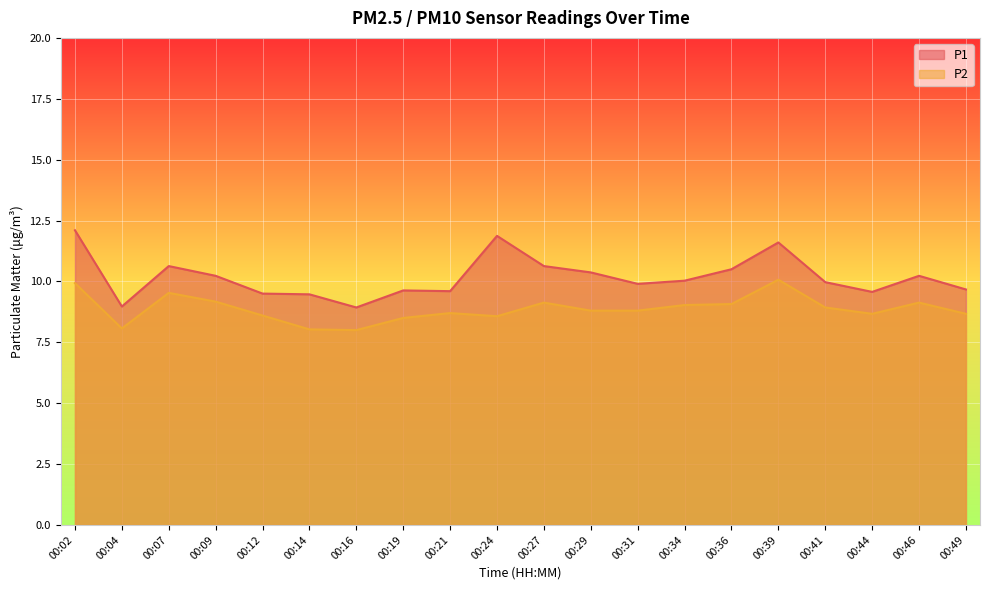

Between 00:24 and 00:36, which series saw the biggest shift?

P1